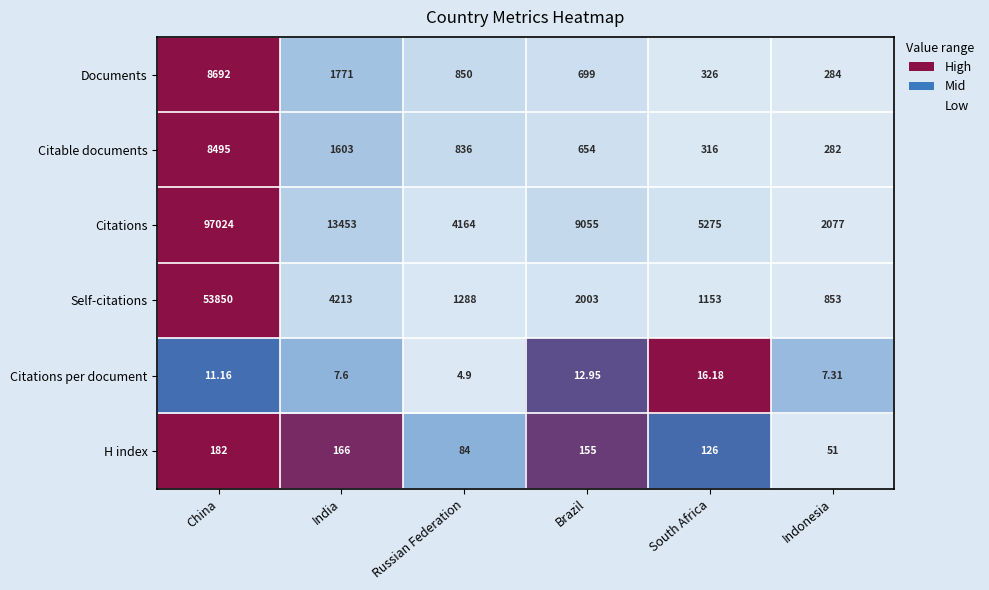

List the labels in order of Citable documents value, largest first.

China, India, Russian Federation, Brazil, South Africa, Indonesia